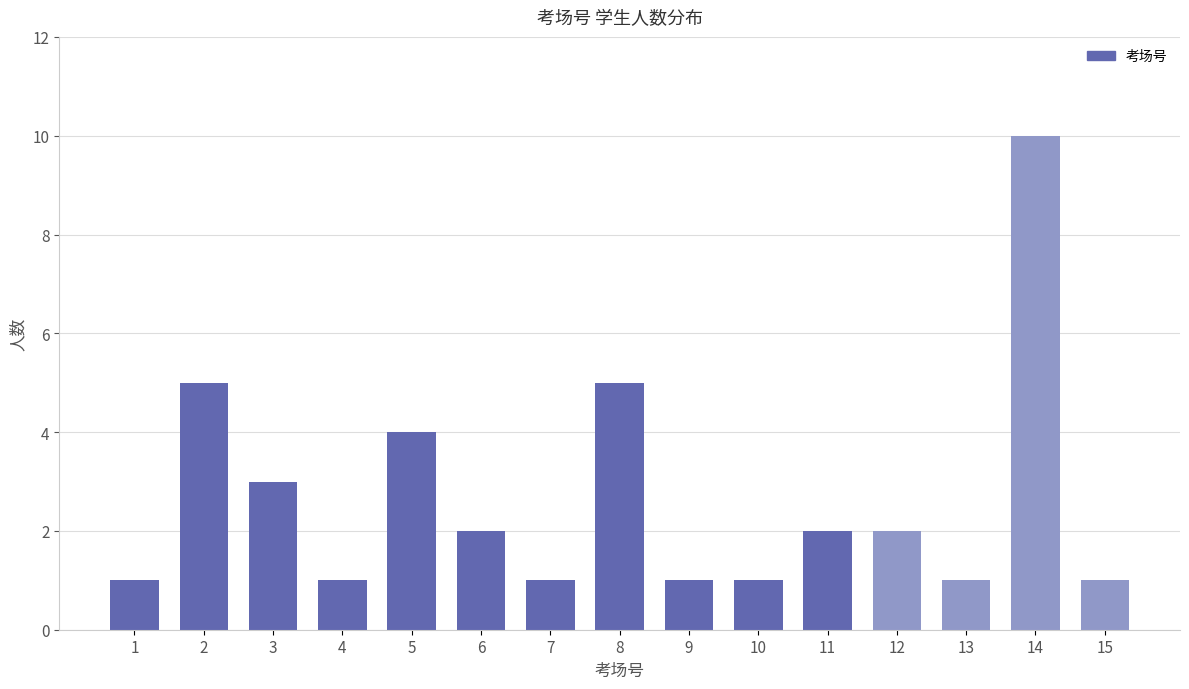

Reading left to right, list all the values displayed in this chart.

1=1	2=5	3=3	4=1	5=4	6=2	7=1	8=5	9=1	10=1	11=2	12=2	13=1	14=10	15=1